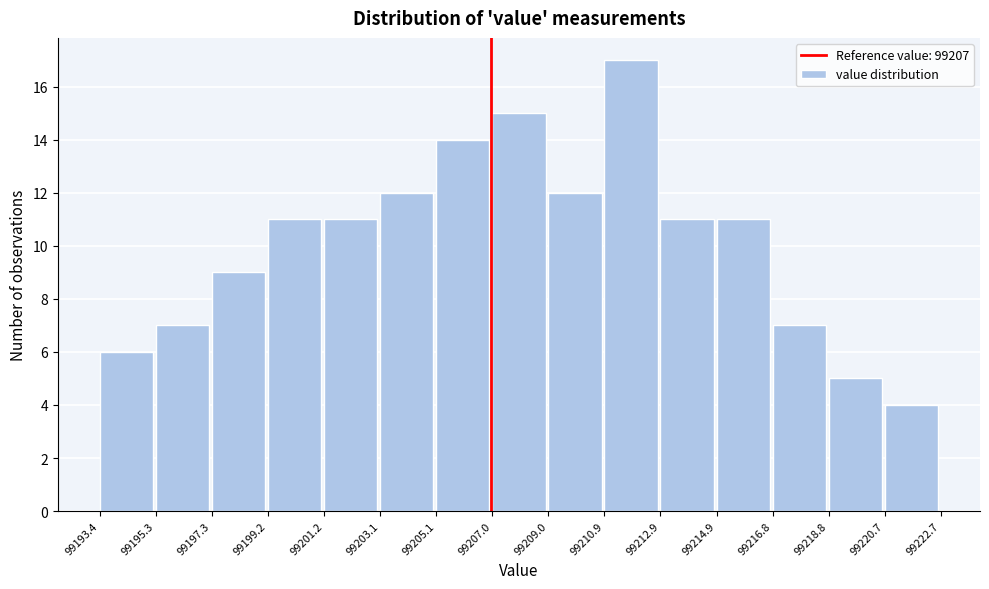

Reading left to right, transcribe this chart: for each bar, give the range it covers on the x-axis and its height. The values are not printed on the chart, so give them approximately, as read against the axis.

99193.4 to 99195.3: 6
99195.3 to 99197.3: 7
99197.3 to 99199.2: 9
99199.2 to 99201.2: 11
99201.2 to 99203.1: 11
99203.1 to 99205.1: 12
99205.1 to 99207.0: 14
99207.0 to 99209.0: 15
99209.0 to 99210.9: 12
99210.9 to 99212.9: 17
99212.9 to 99214.9: 11
99214.9 to 99216.8: 11
99216.8 to 99218.8: 7
99218.8 to 99220.7: 5
99220.7 to 99222.7: 4